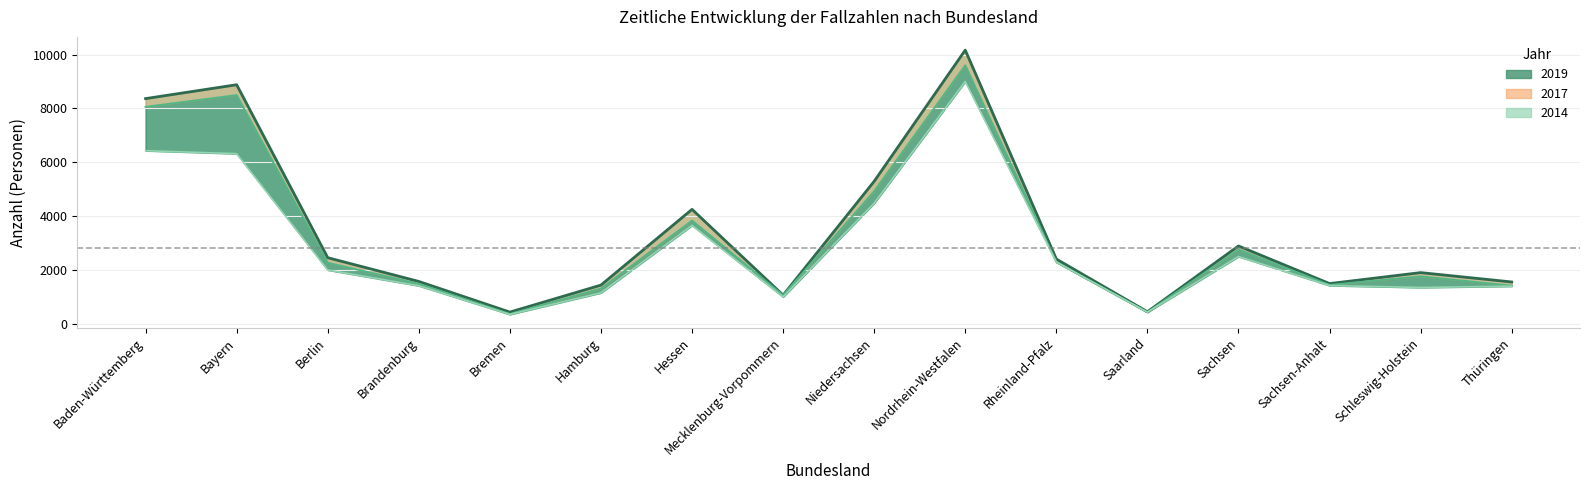

How many interior local peaks does the 2019 series have?

5